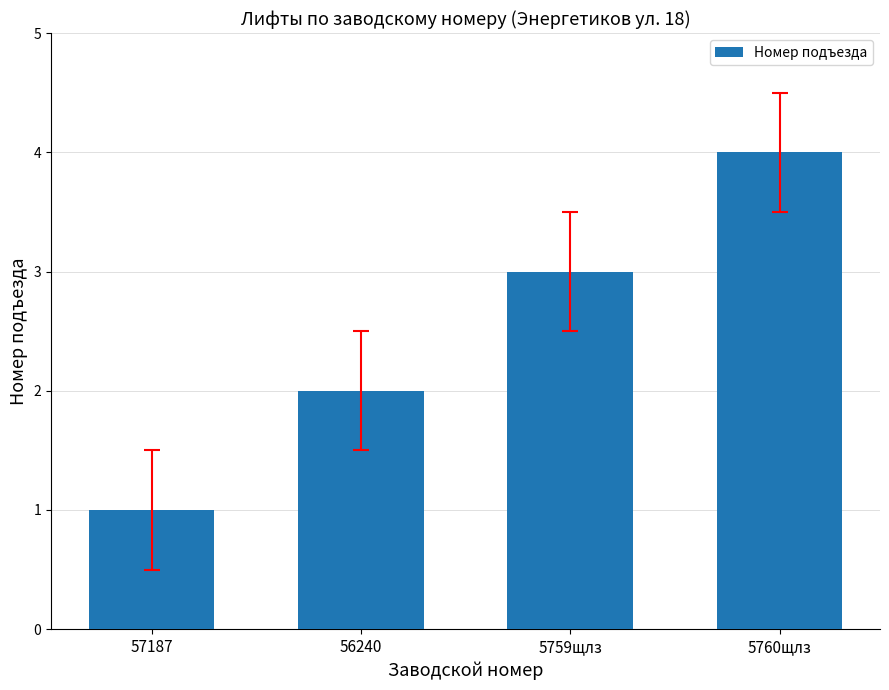

Reading left to right, transcribe all the data shown in this chart.

57187=1	56240=2	5759щлз=3	5760щлз=4